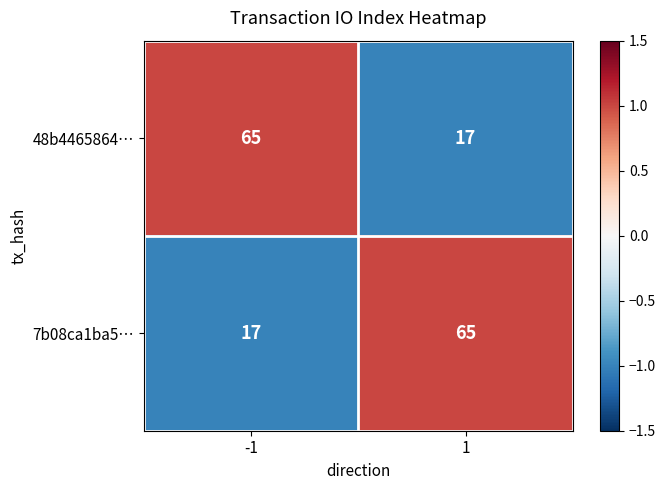

What value does the 48b4465864… series have at -1?

65